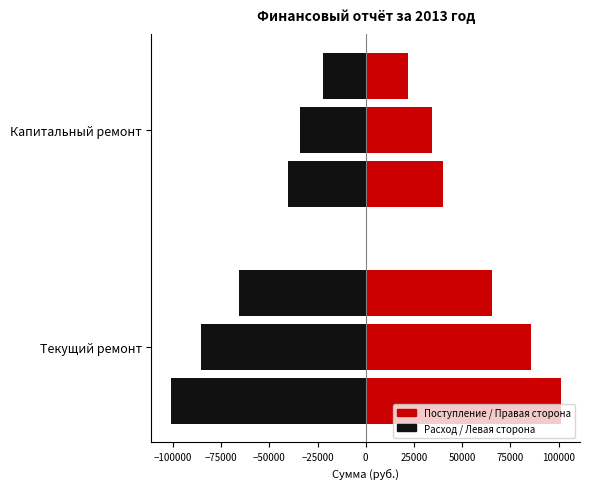

What is the value of the Поступило bar at the 2nd from the left?

34224.4